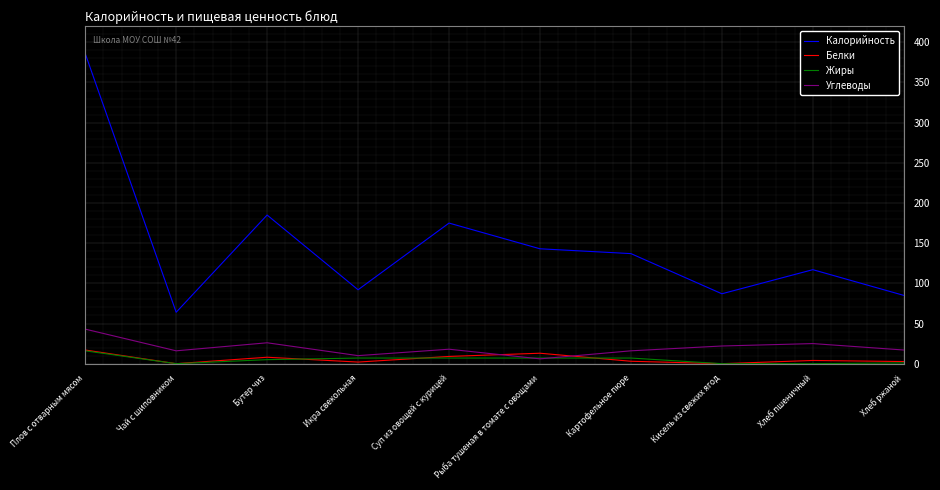

How many series are shown in this chart?

4